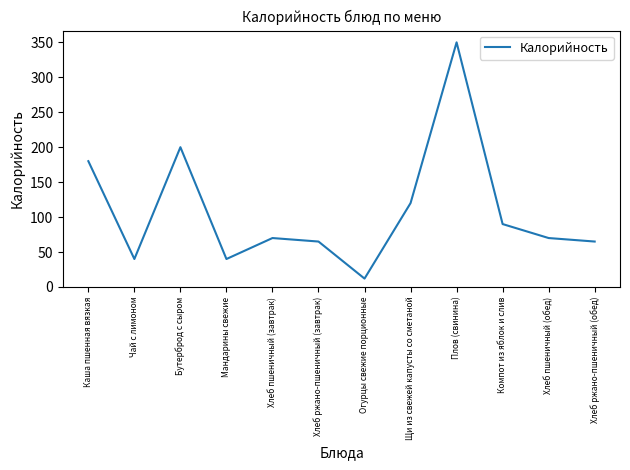

What position from the right is Мандарины свежие?

9